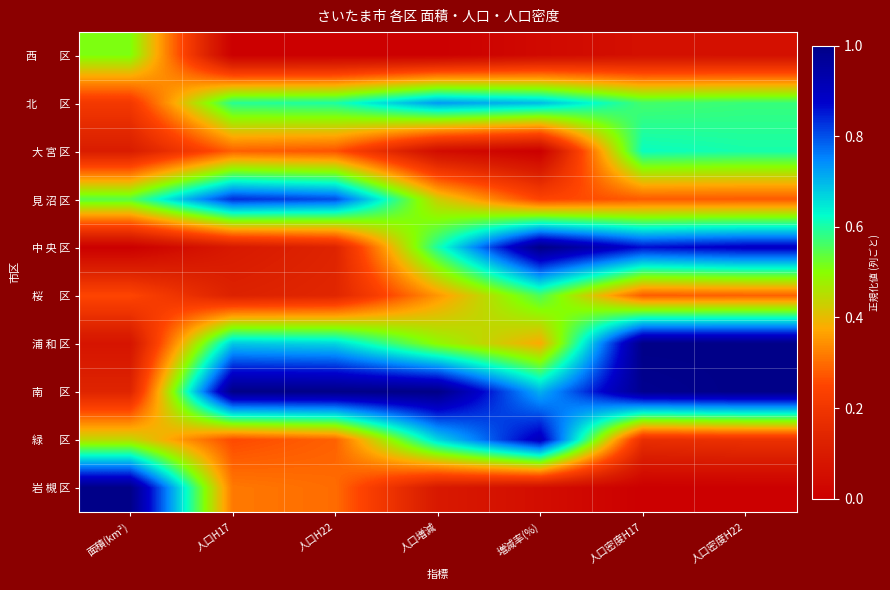

At which category does the chart reach its peak across all series?

増減率(%)